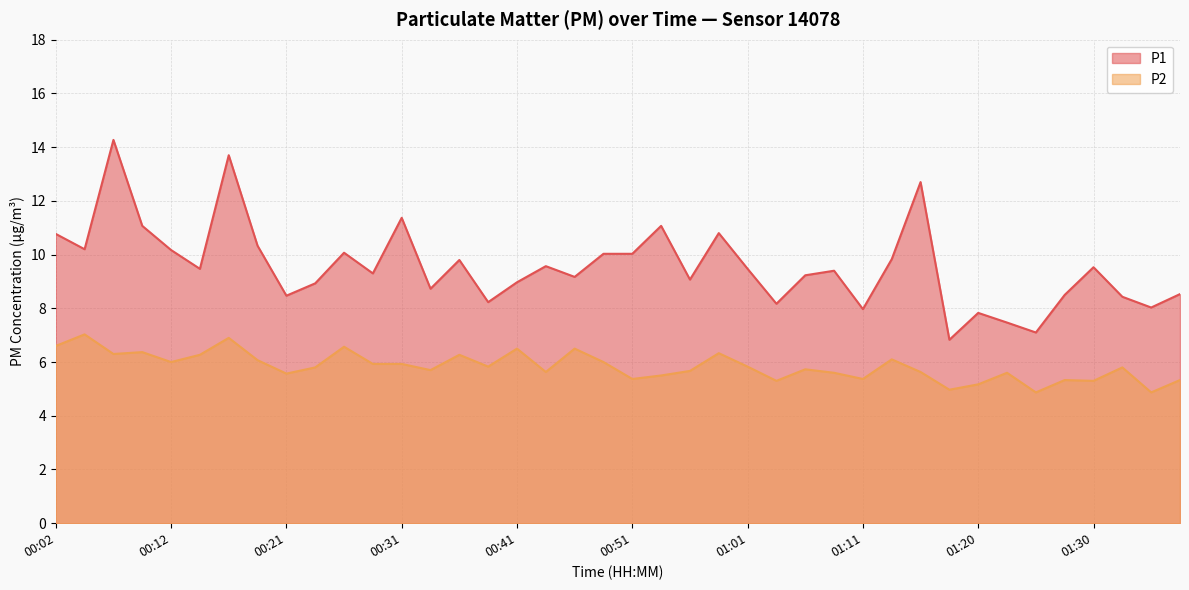

True or false: P1 and P2 intersect in this chart.

False